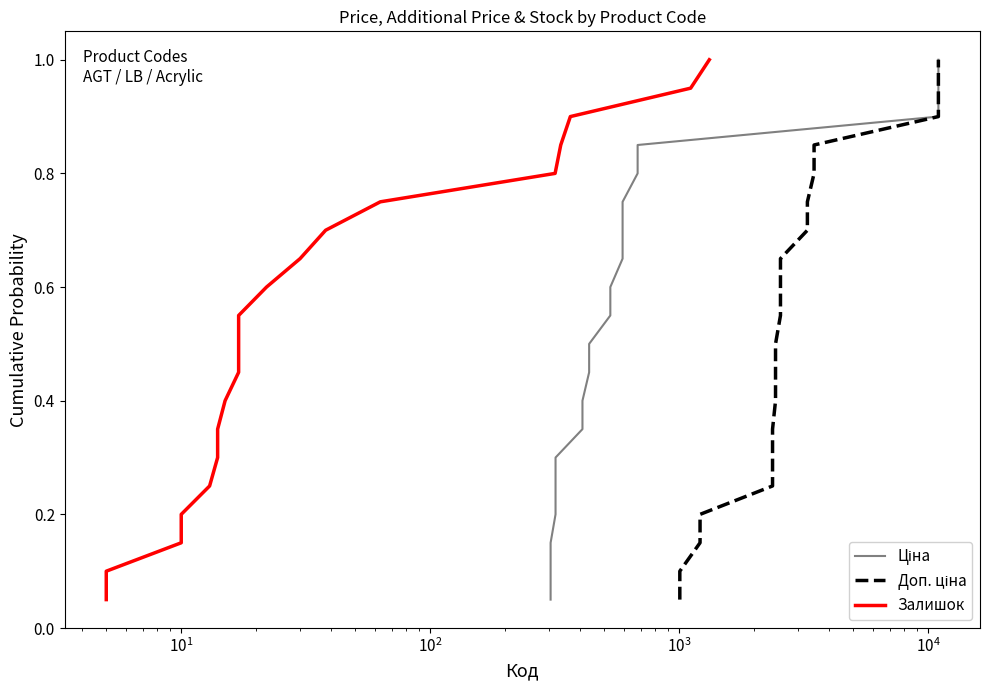

True or false: Ціна and Залишок intersect in this chart.

False